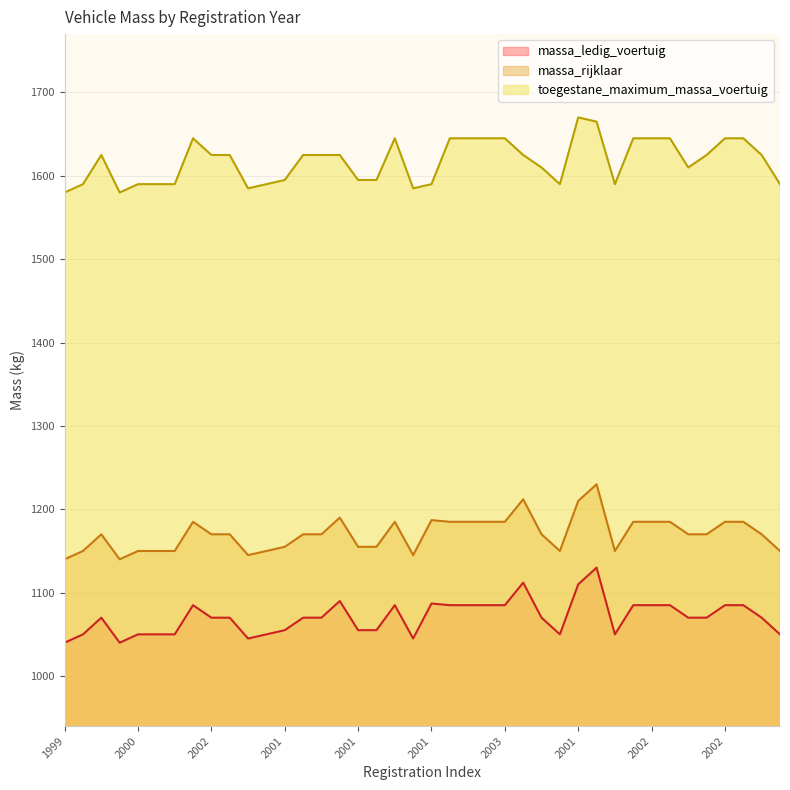

What value does the massa_rijklaar series have at 2002?

1185